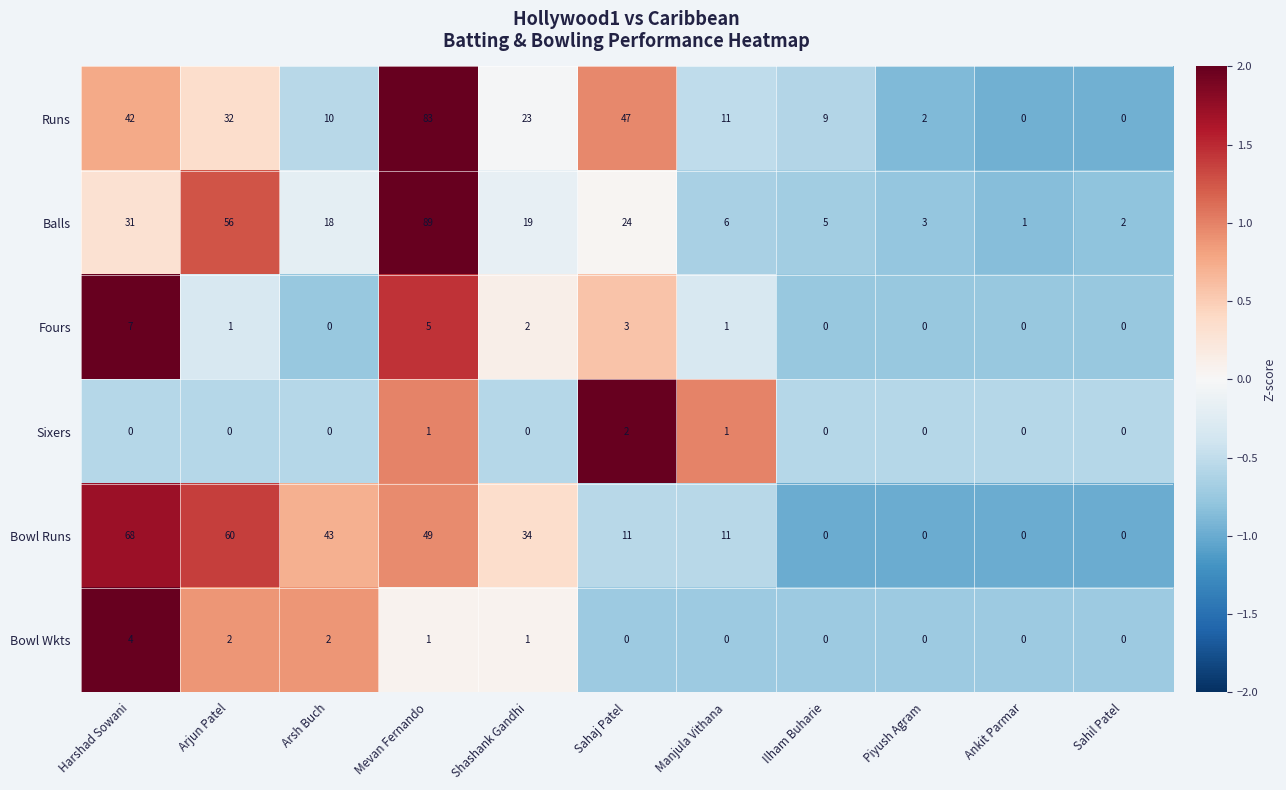

Is it true that Balls equals 80 at Arjun Patel?

False